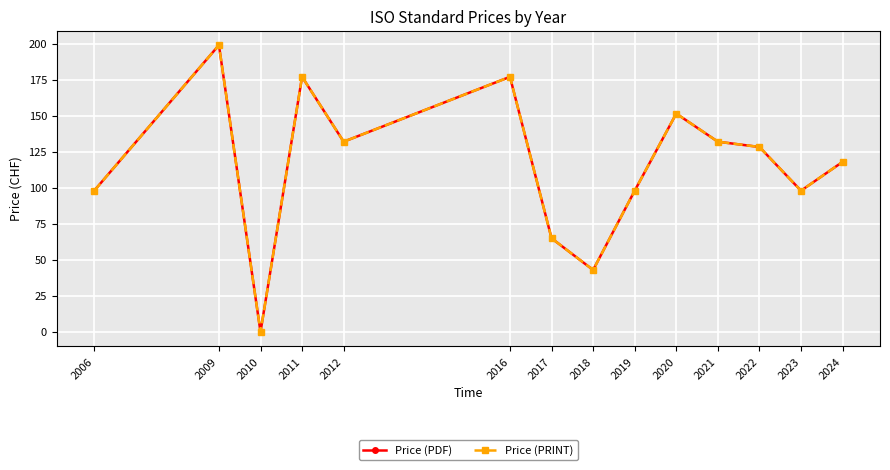

True or false: Price (PRINT) and Price (PDF) cross at least once.

False